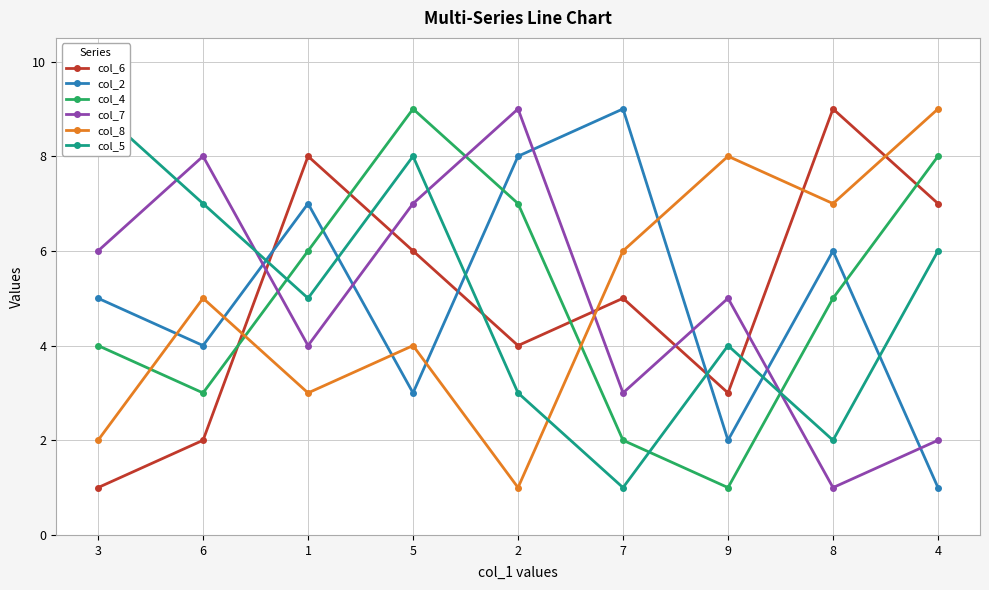

Does the chart have visible grid lines?

Yes